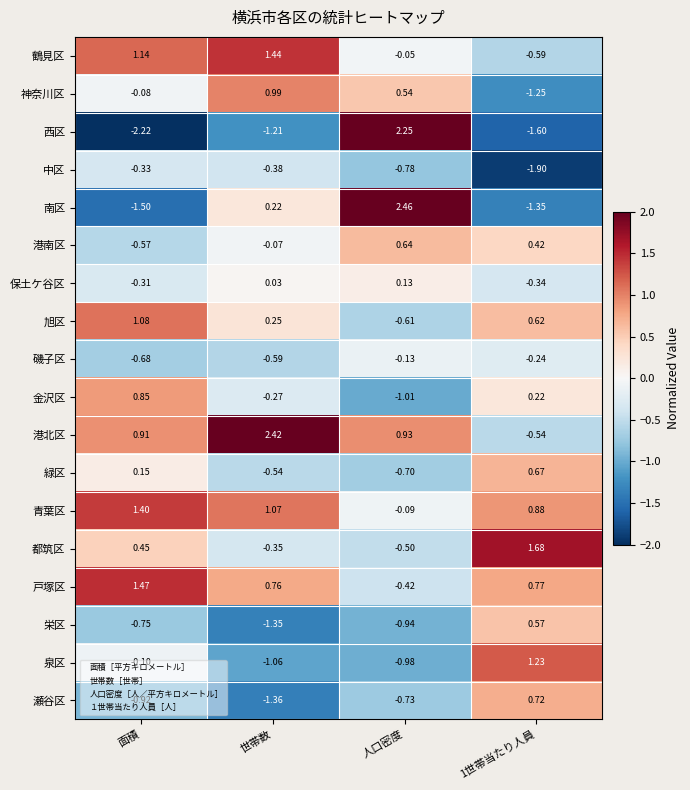

Which series has the widest spread of values?

西区